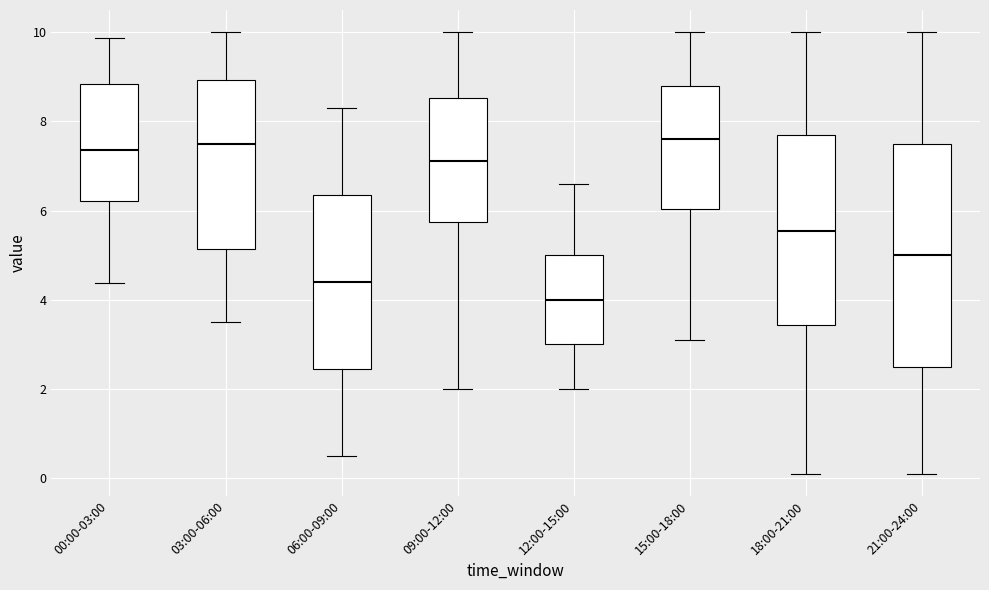

Where is the lower edge of the box for 03:00-06:00 on the y-axis? The values are not printed on the chart, so give them approximately, as read against the axis.

5.2